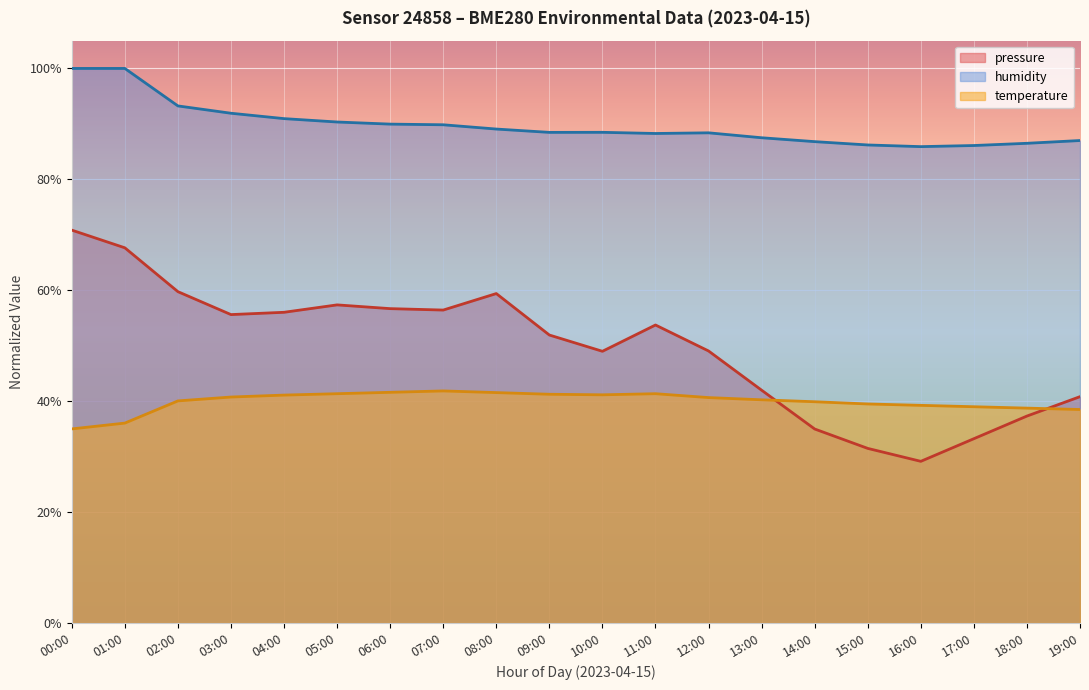

What are all the series names shown in the legend?

pressure, humidity, temperature